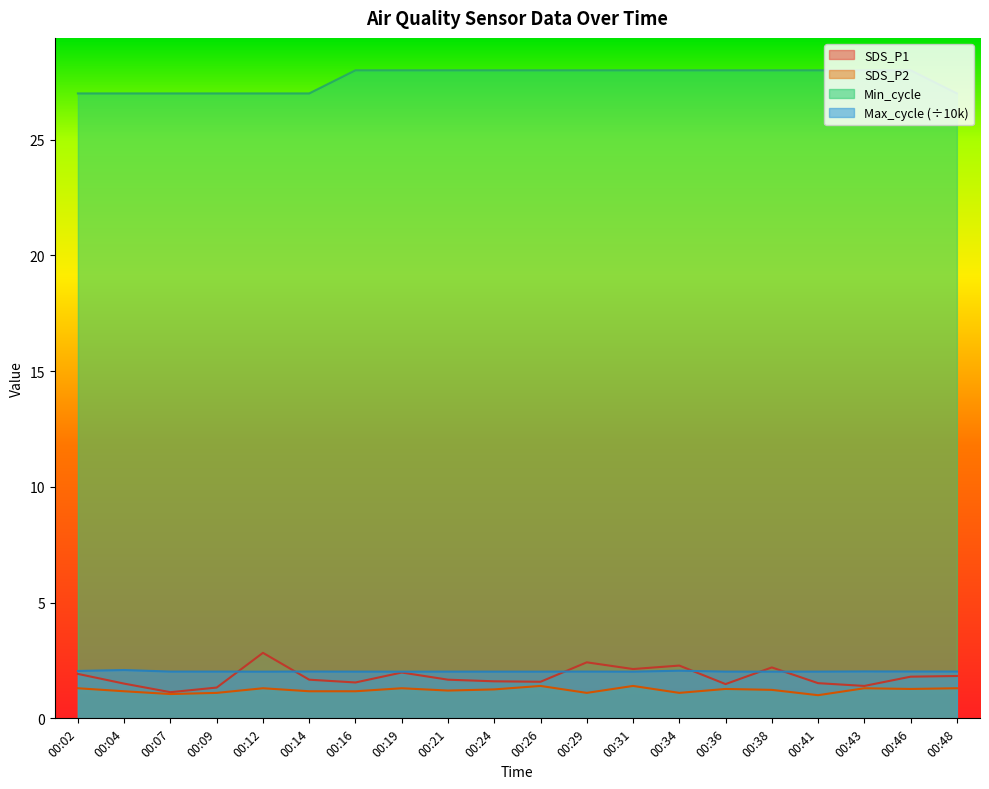

How many lines are shown in the chart?

4